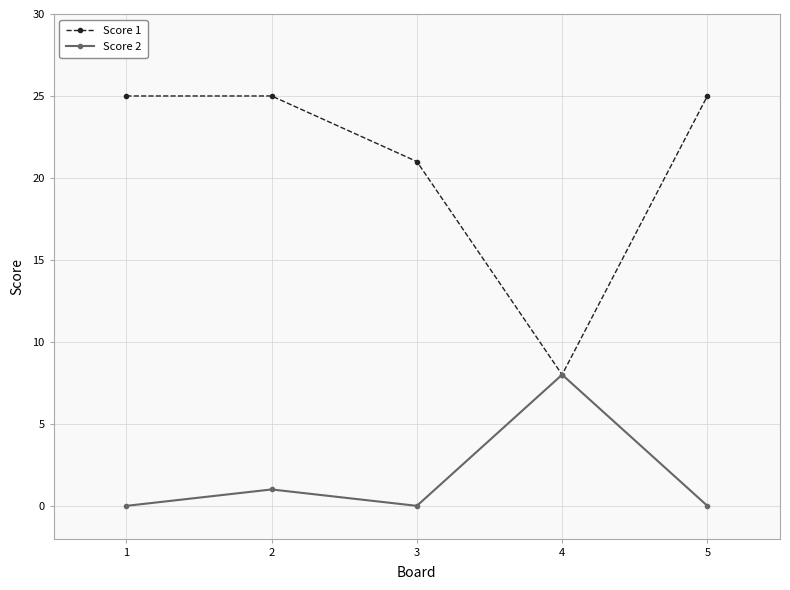

What is the value of the Score 2 point at the 4th from the left?

8